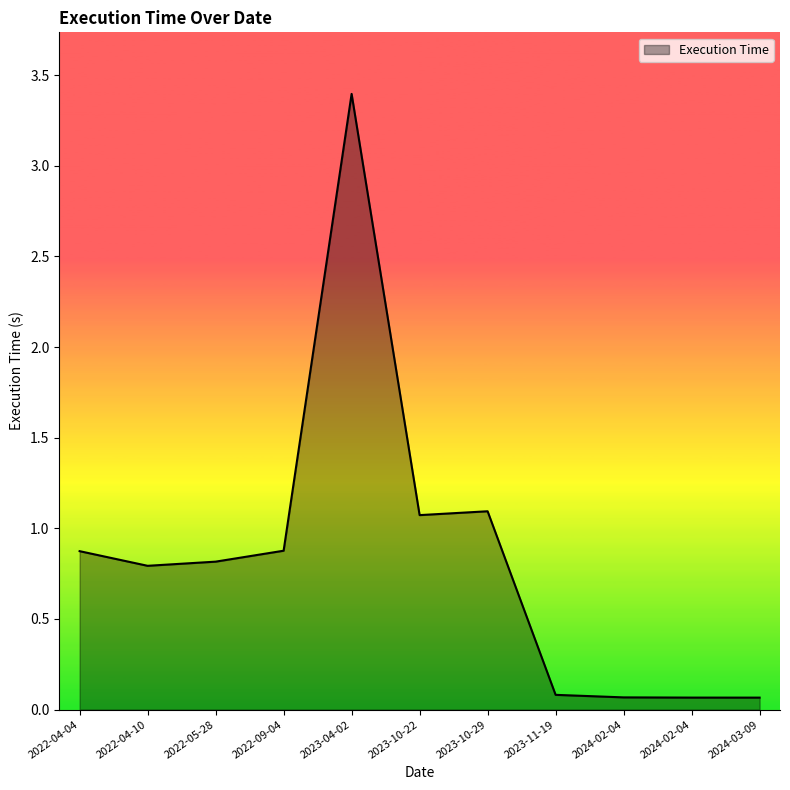

Is it true that the value at 2024-02-04 is 0.1?

False